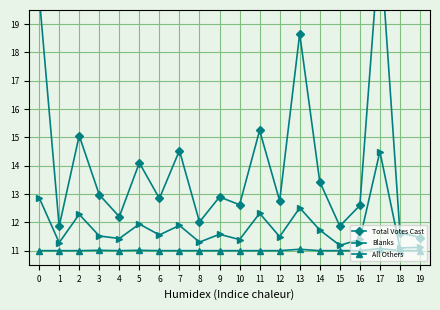

What is the sum of the Blanks values at 15 and 6?

22.7